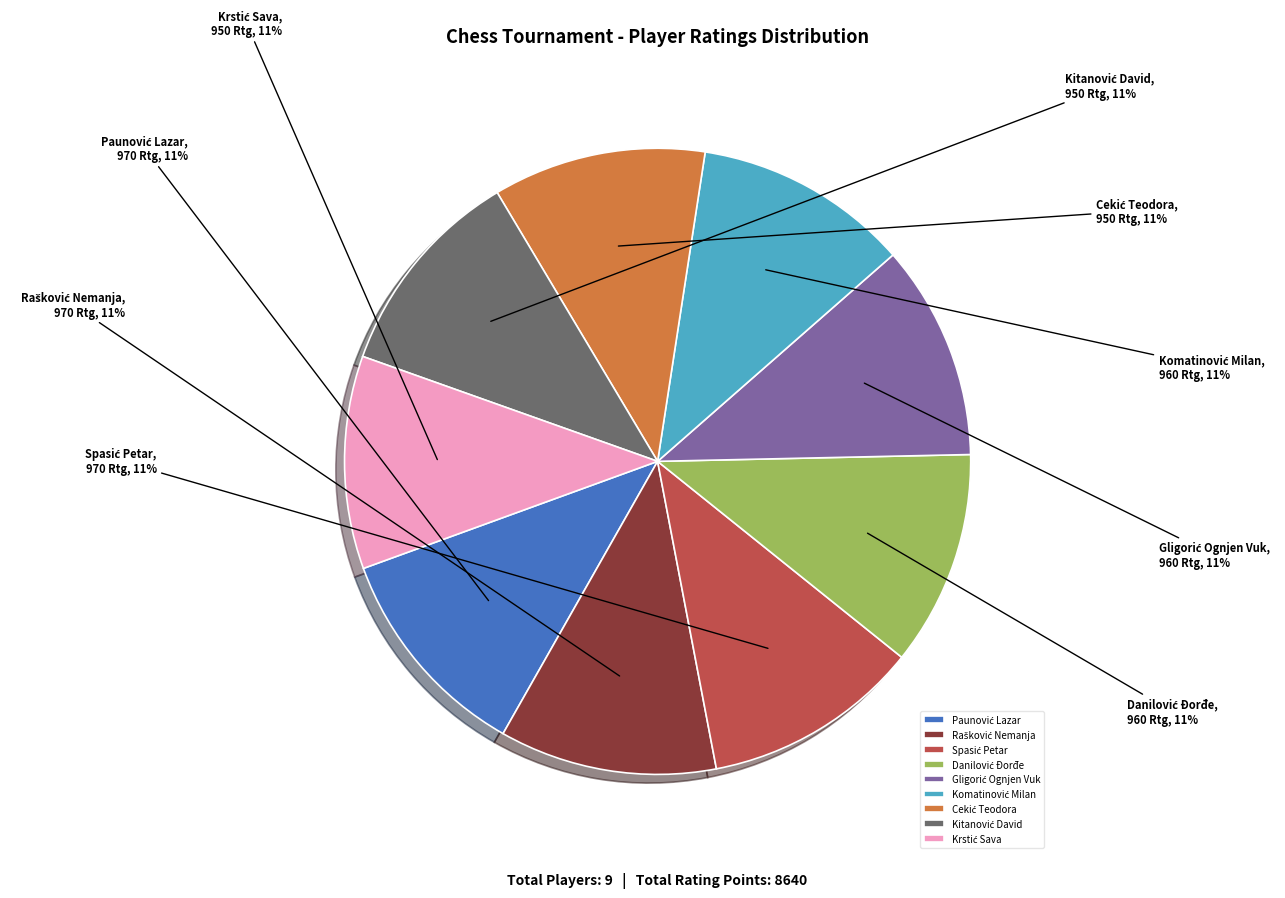

How many slices are in this pie chart?

9